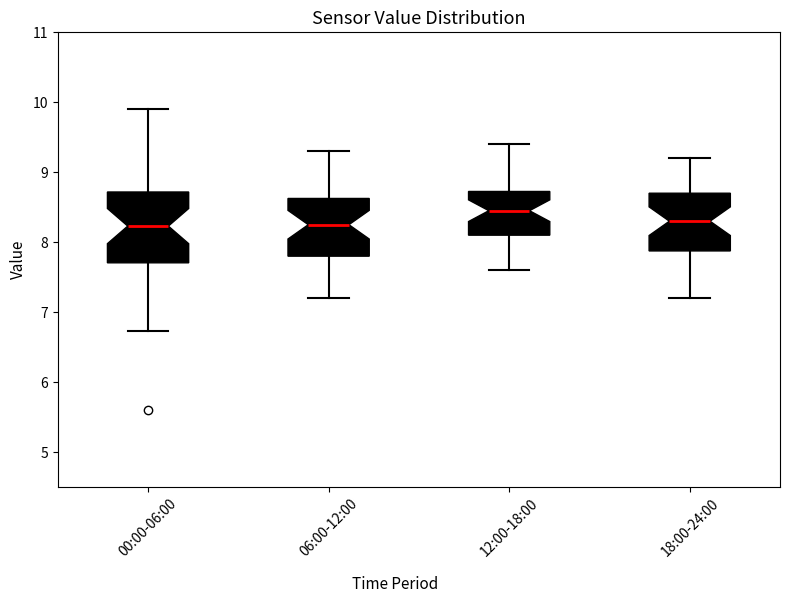

Reading left to right, read every box against the y-axis: the position of its median line, the range the box covers, and the ends of its whiskers. The values are not printed on the chart, so give them approximately, as read against the axis.

00:00-06:00: median 8.2, box 7.7 to 8.7, whiskers 6.7 to 9.9
06:00-12:00: median 8.3, box 7.8 to 8.6, whiskers 7.2 to 9.3
12:00-18:00: median 8.5, box 8.1 to 8.7, whiskers 7.6 to 9.4
18:00-24:00: median 8.3, box 7.9 to 8.7, whiskers 7.2 to 9.2